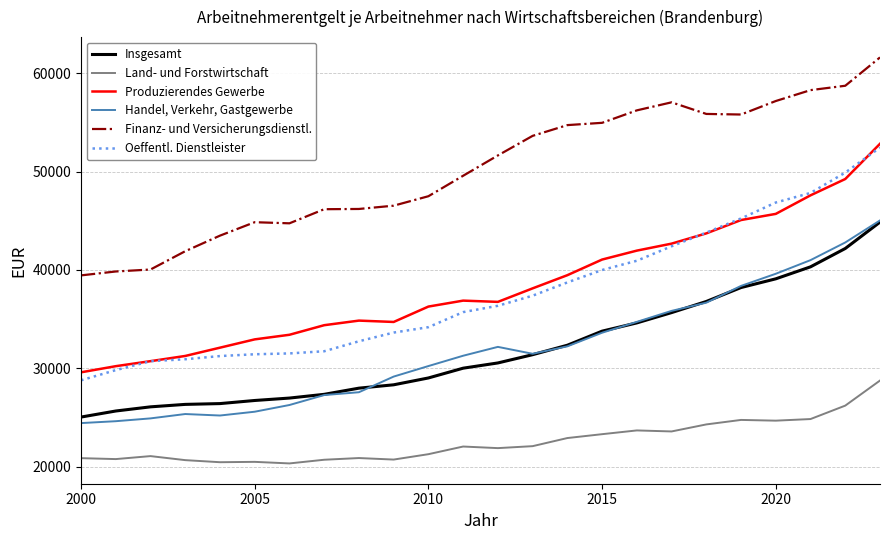

What is the lowest value of the Oeffentl. Dienstleister series?

28769